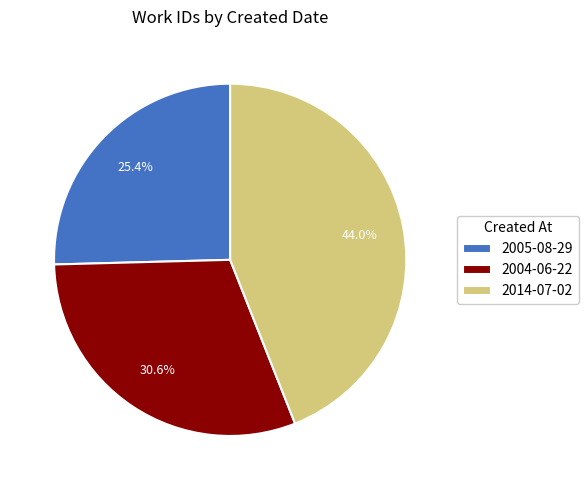

To the nearest percent, what portion does 2004-06-22 represent?

31%